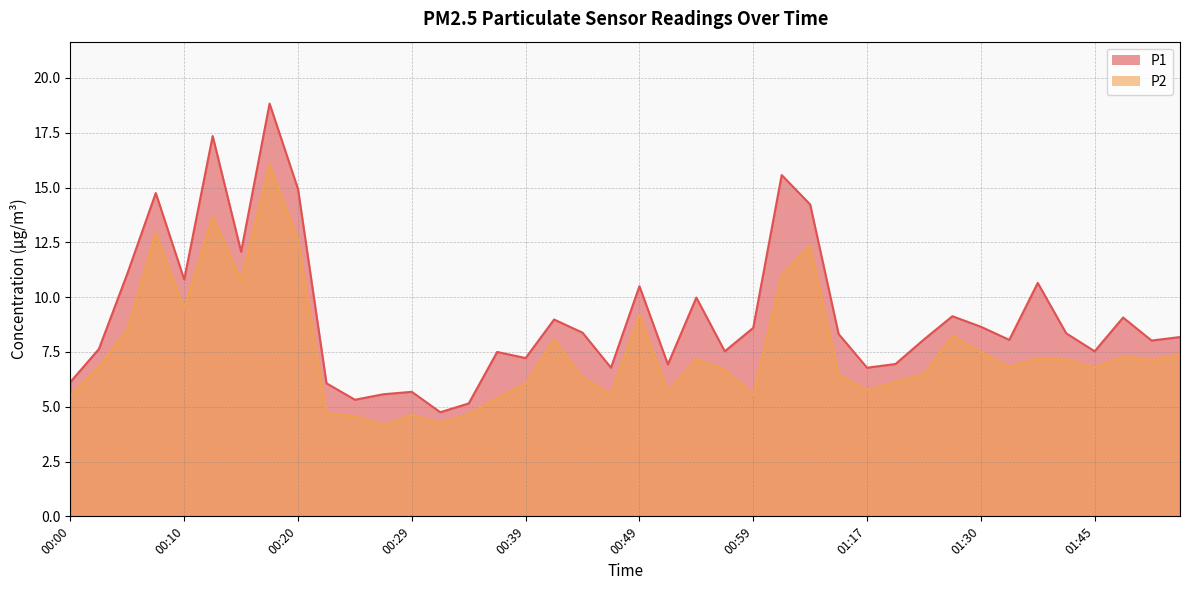

What position from the right is 00:20?

32